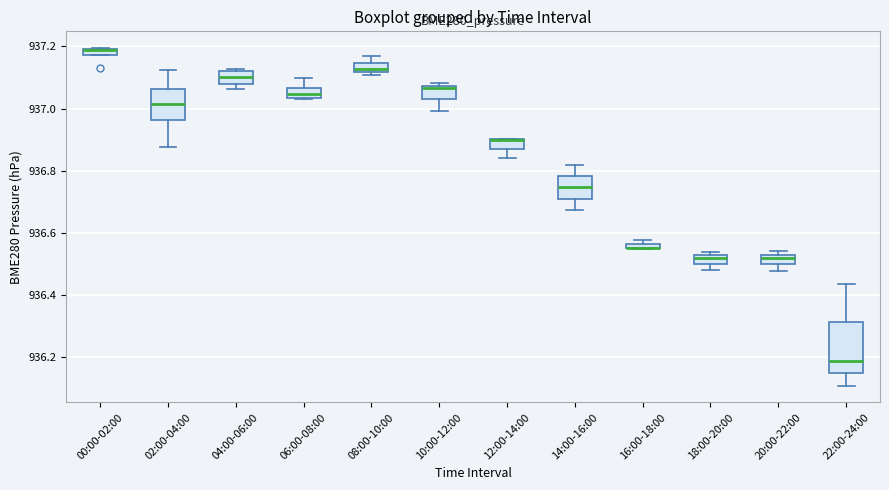

Comparing the boxes themselves (not the whiskers), which one is the tallest?

22:00-24:00